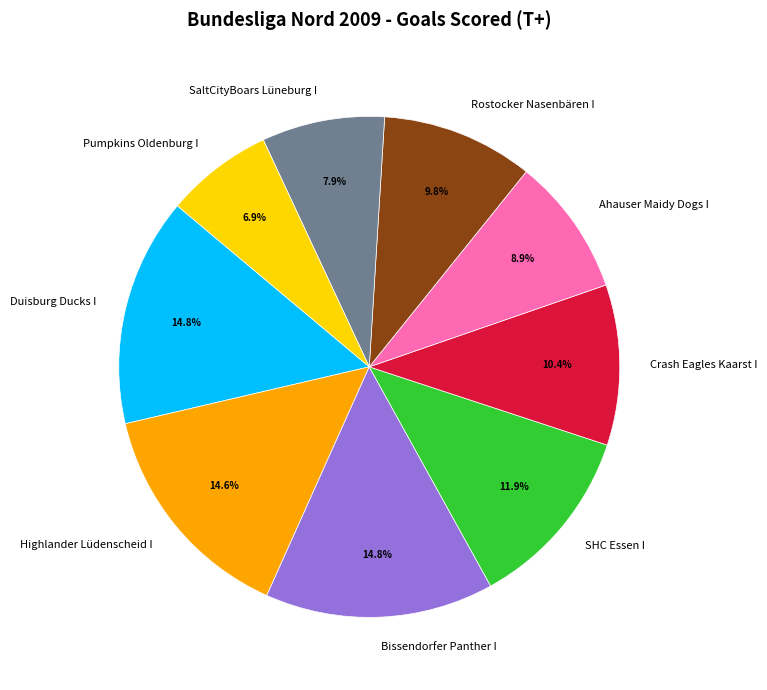

Approximately how many times larger is the value at SHC Essen I compared to Pumpkins Oldenburg I?

1.7